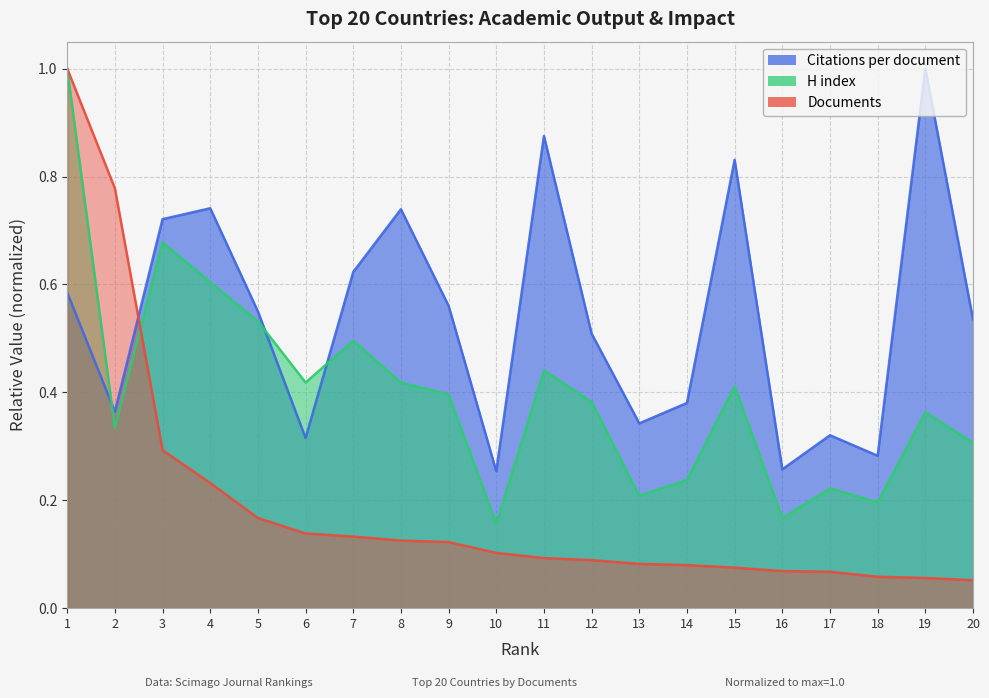

Which category has the highest value across all series?

19